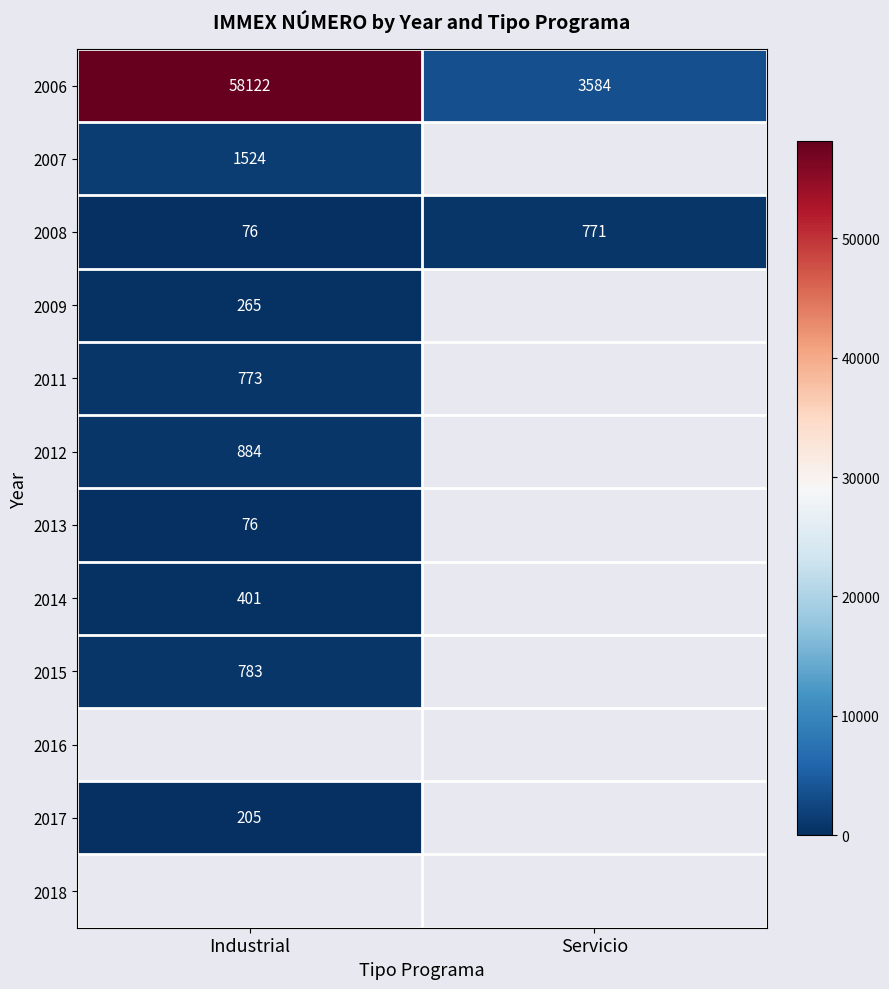

Rank the categories by 2008 value from lowest to highest.

Industrial, Servicio